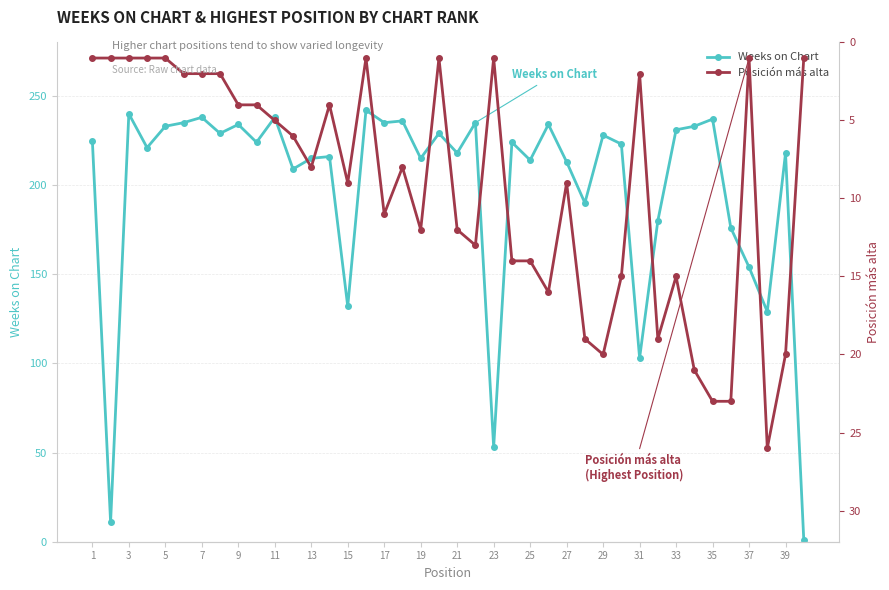

How many data points in Posición más alta are less than 8?

19